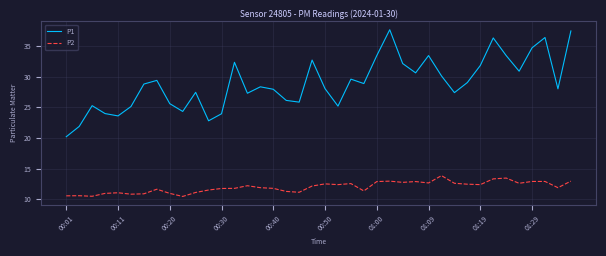

True or false: P1 has more than 0 interior local peaks.

True